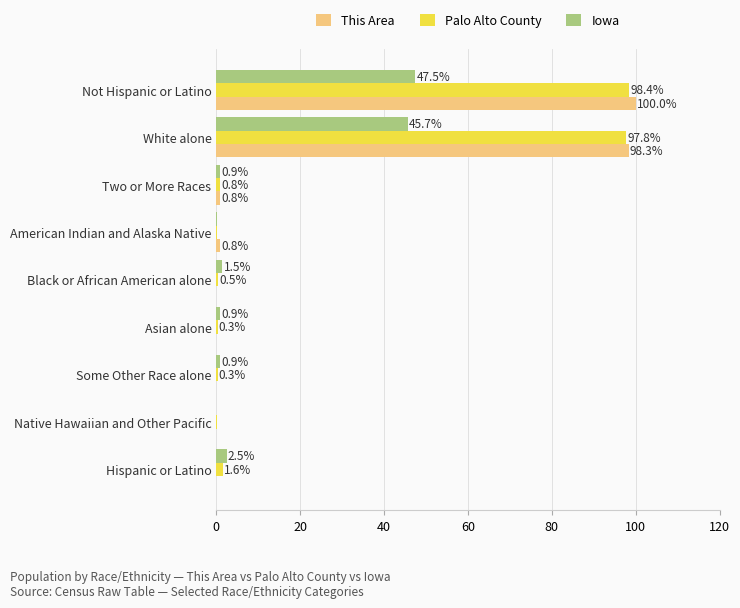

Is the value of This Area at Two or More Races greater than the value of Palo Alto County at Some Other Race alone?

Yes